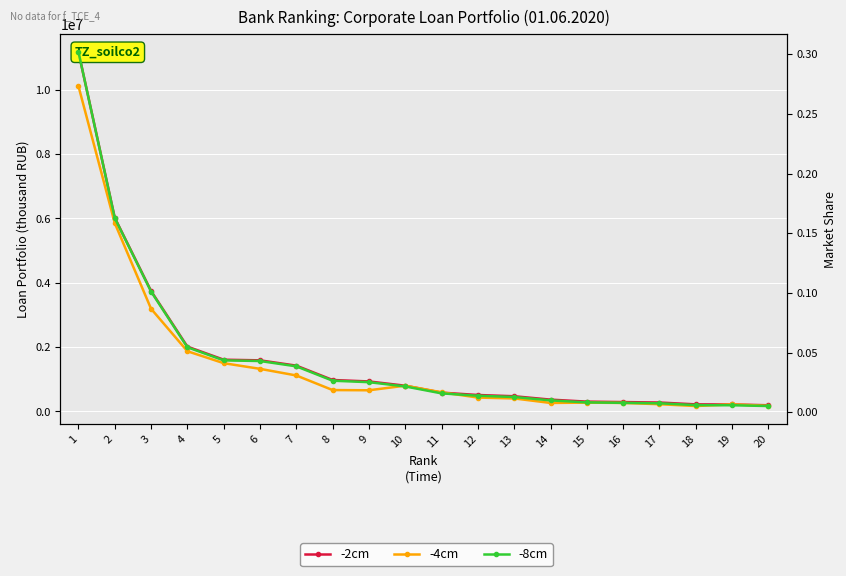

Rank the series by their maximum value, from lowest to highest.

-8cm, -4cm, -2cm